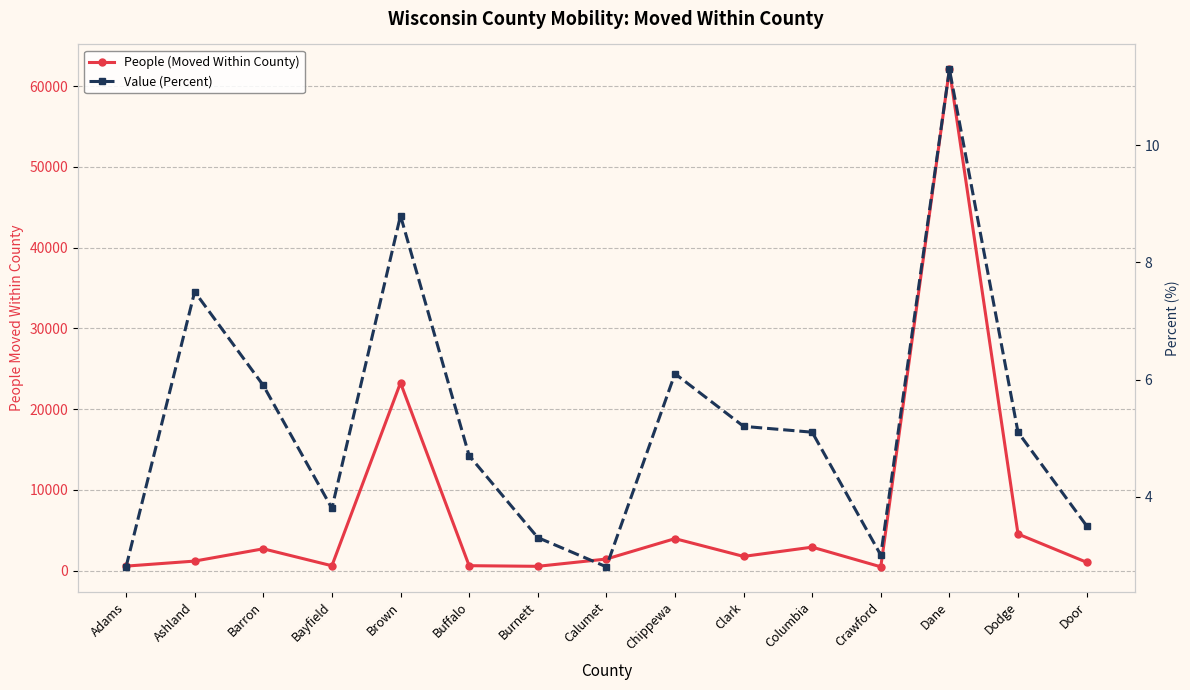

How many lines are shown in the chart?

2